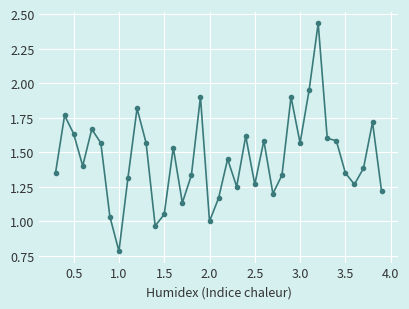

How many interior local valleys (lower than both neighbors) does the data have?

10